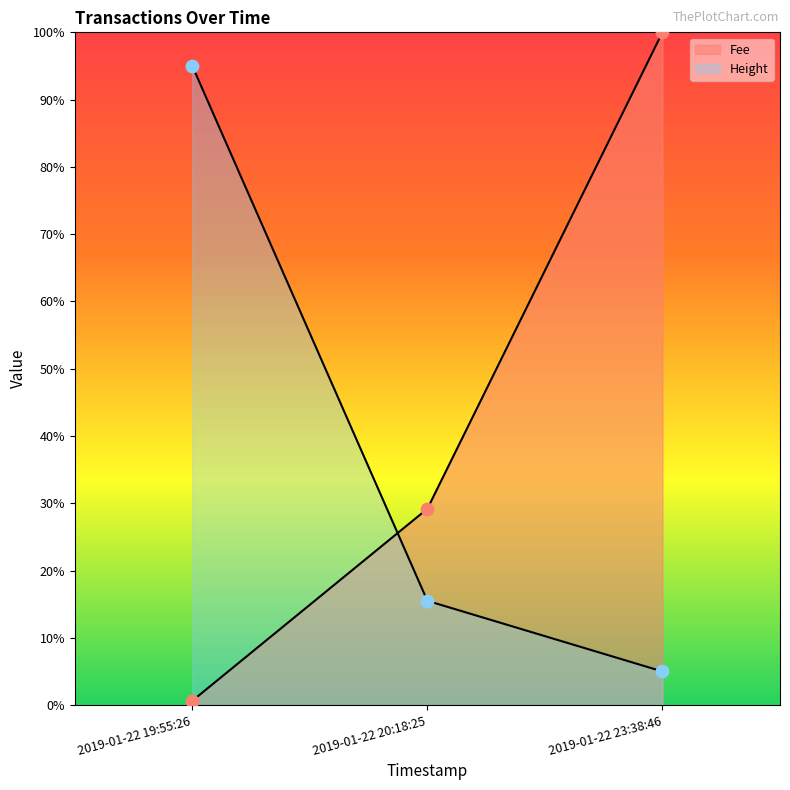

Which series reaches the minimum Y coordinate?

Fee